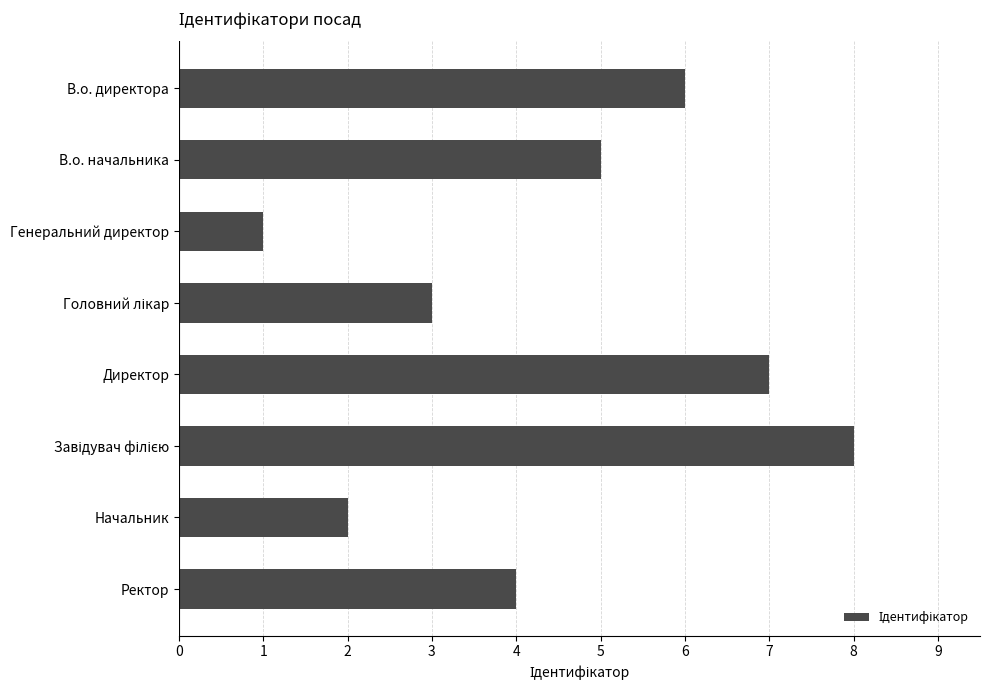

Is it true that the value at Начальник is 2?

True